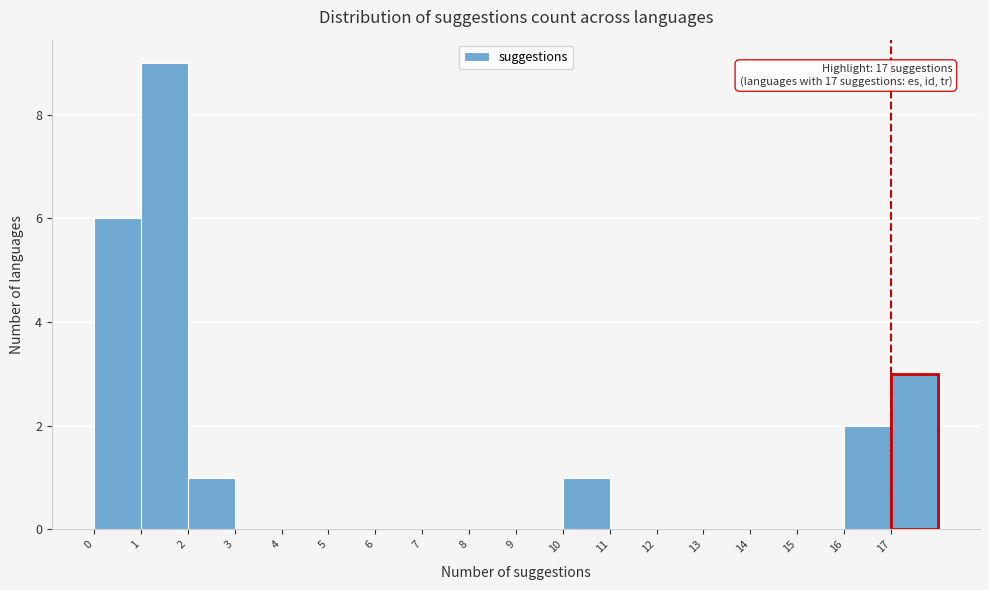

Which range on the x-axis has the tallest bar?

1 to 2